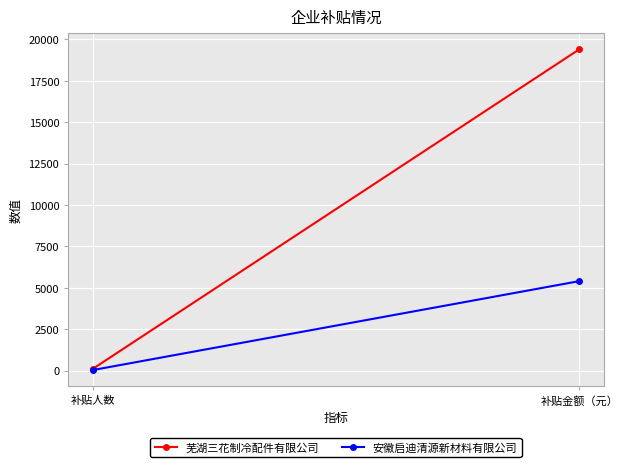

List the series in order of their peak value, lowest first.

安徽启迪清源新材料有限公司, 芜湖三花制冷配件有限公司